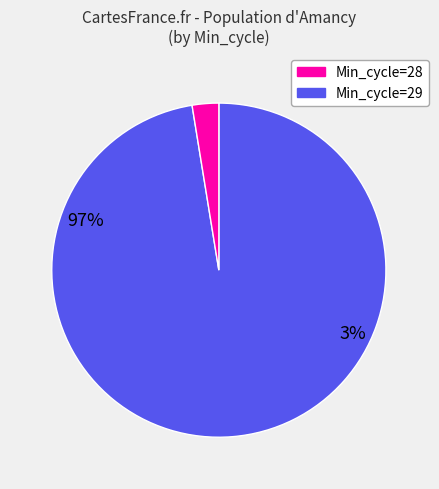

Is there a majority slice in this chart?

Yes